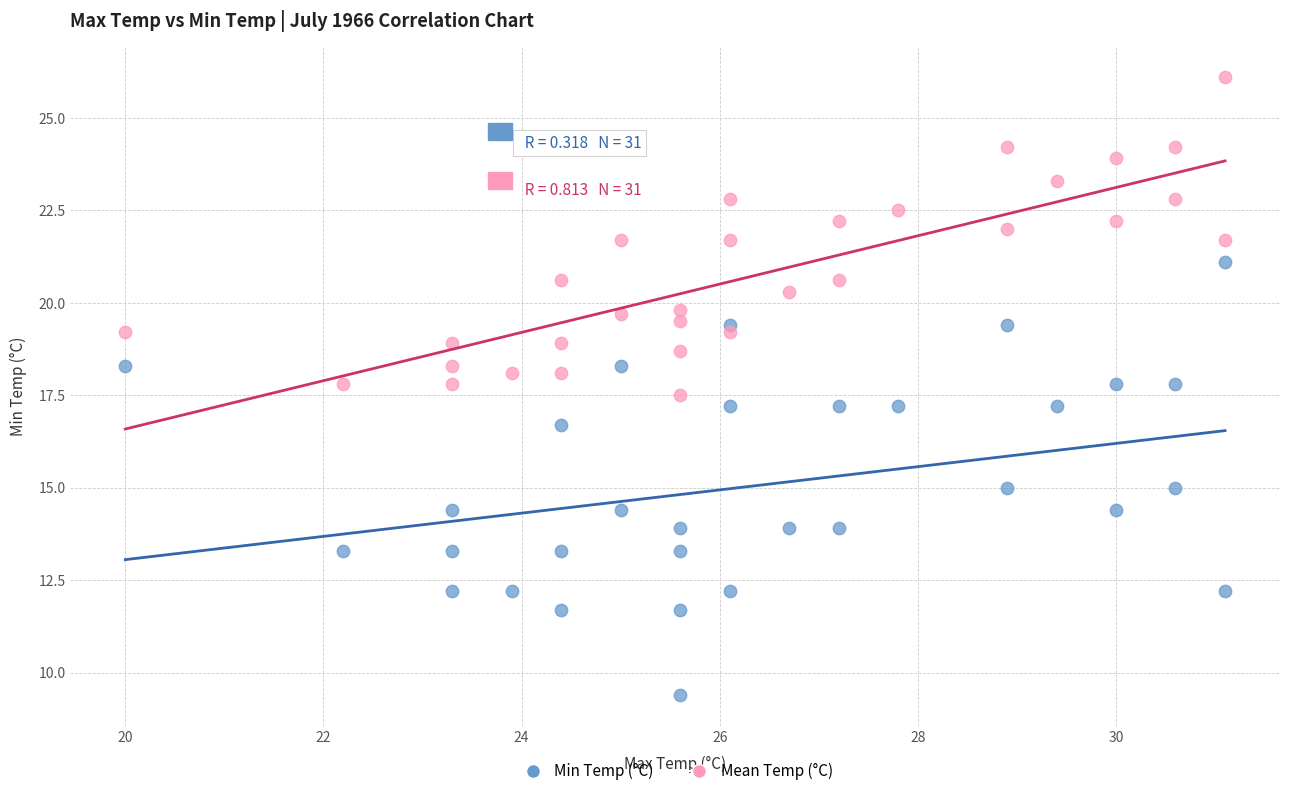

What are all the series names shown in the legend?

Min Temp (°C), Mean Temp (°C)